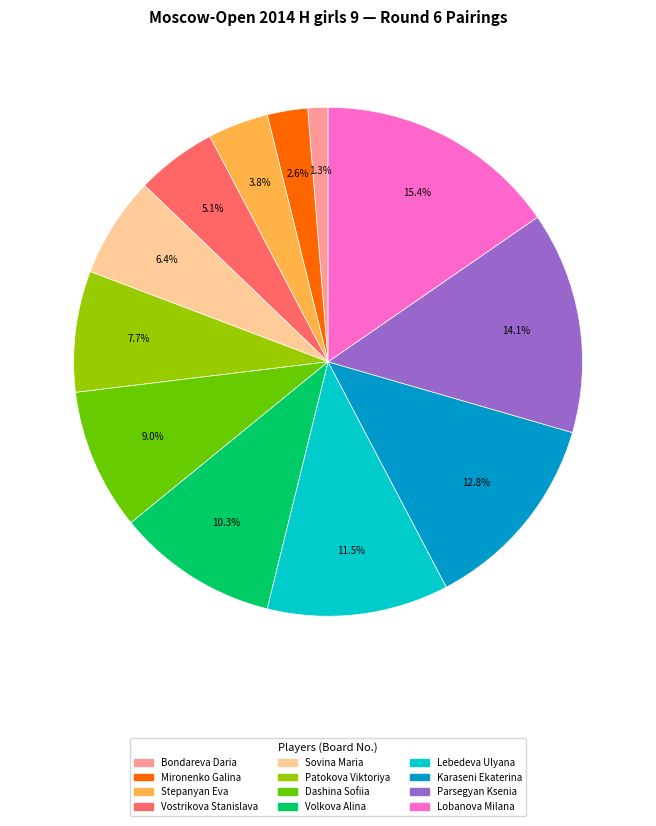

Is Sovina Maria the majority of the pie?

No